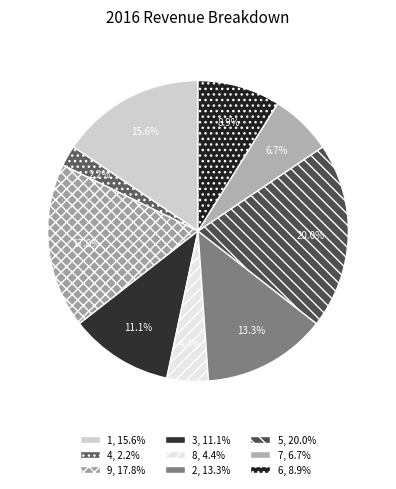

What is the ratio of the value at 1 to the value at 8?

3.5